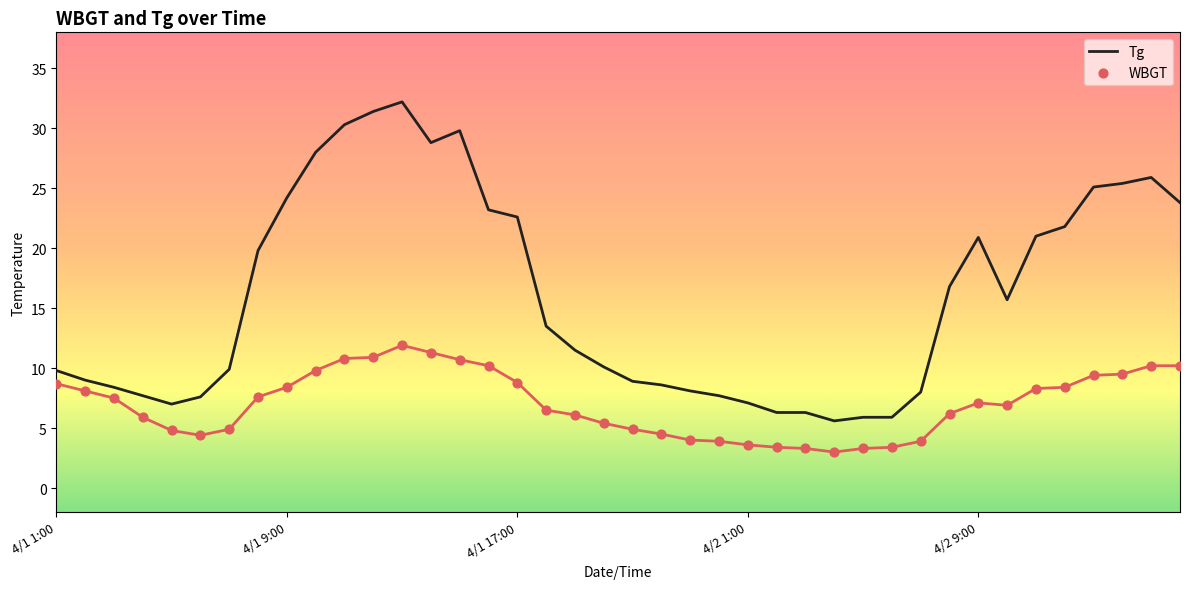

Which series contains the lowest Y value?

WBGT